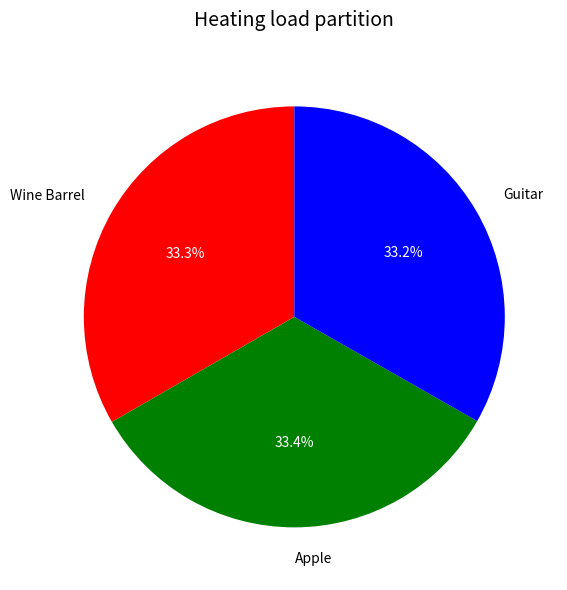

Is there any slice that represents more than half of the pie?

No